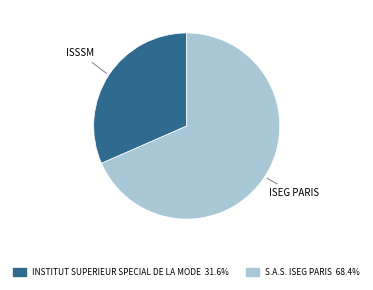

Which category has the biggest portion of the pie?

S.A.S. ISEG PARIS